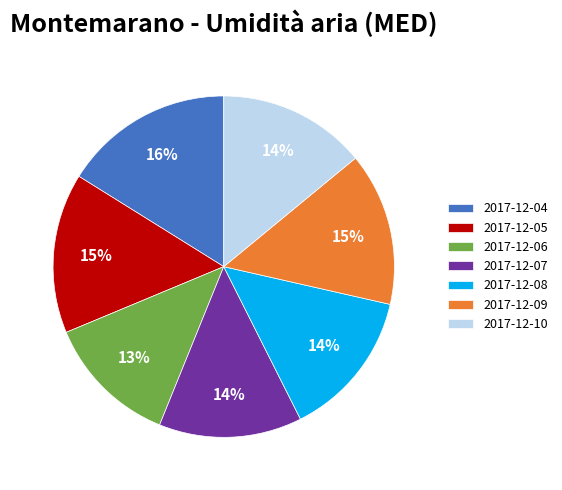

The 2017-12-10 slice represents 1% of the pie. True or false?

False